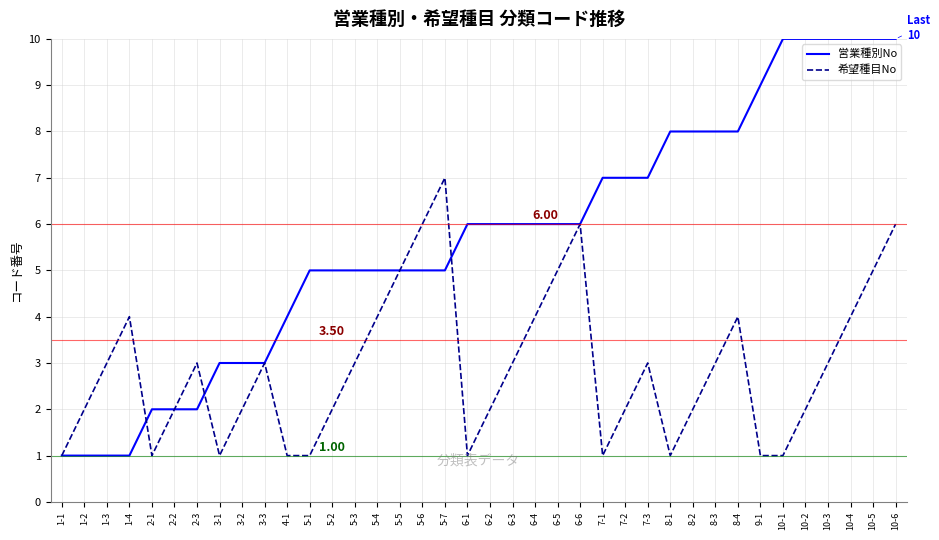

Which series has the largest total across all categories?

営業種別No